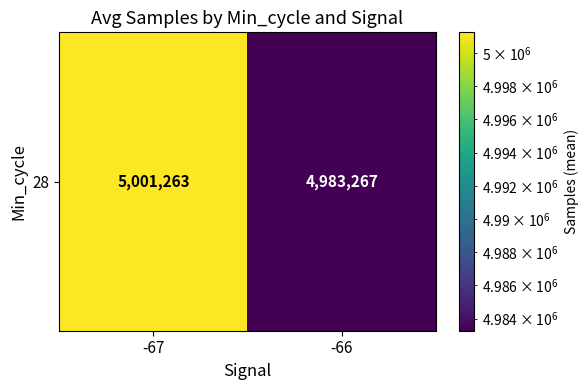

How many values are between 4983267 and 5001263?

2